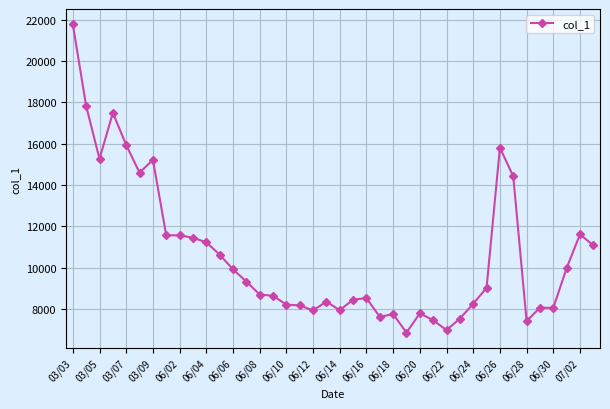

What is the greatest value displayed?

21766